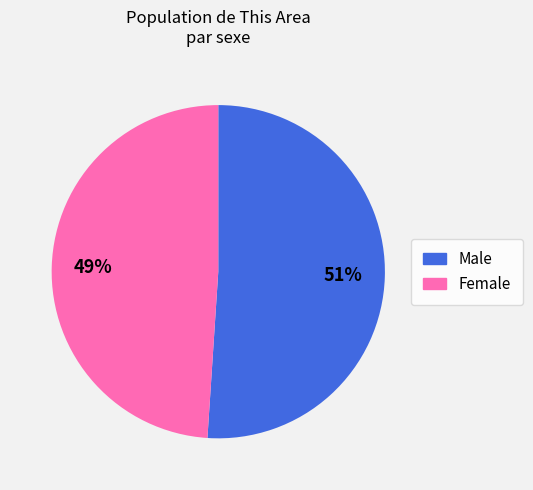

Which slice is the smallest?

Female